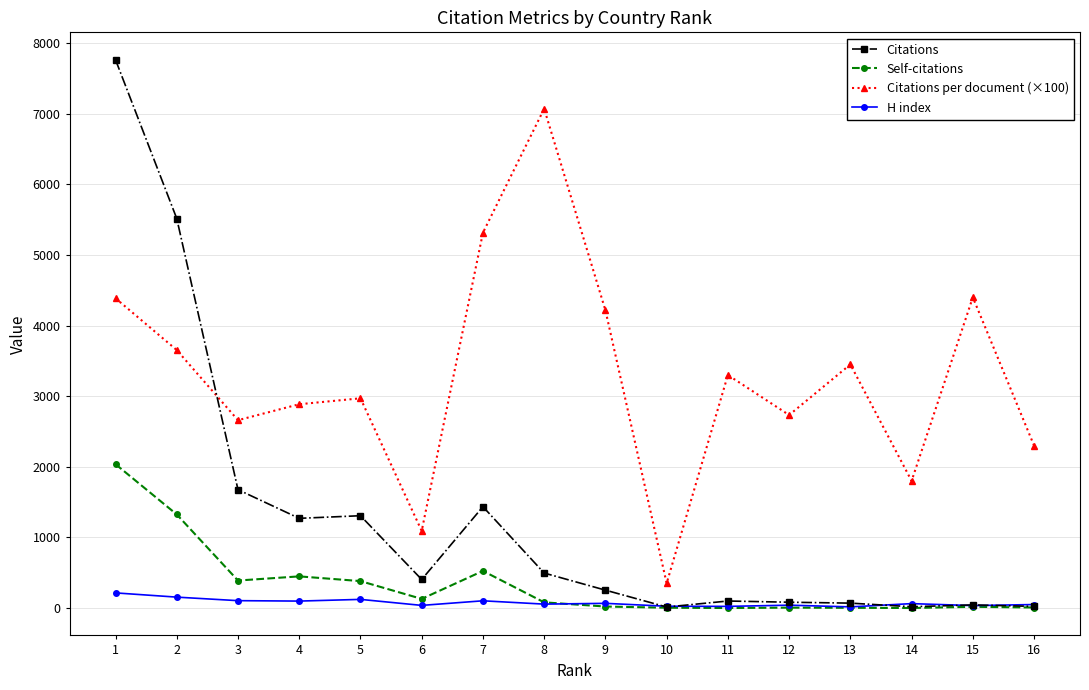

What are all the series names shown in the legend?

Citations, Self-citations, Citations per document (×100), H index